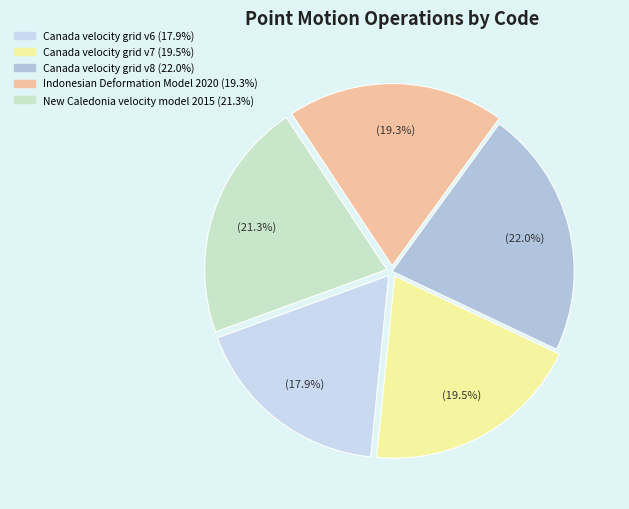

Combined, do Canada velocity grid v6 and Canada velocity grid v7 account for over 50%?

No